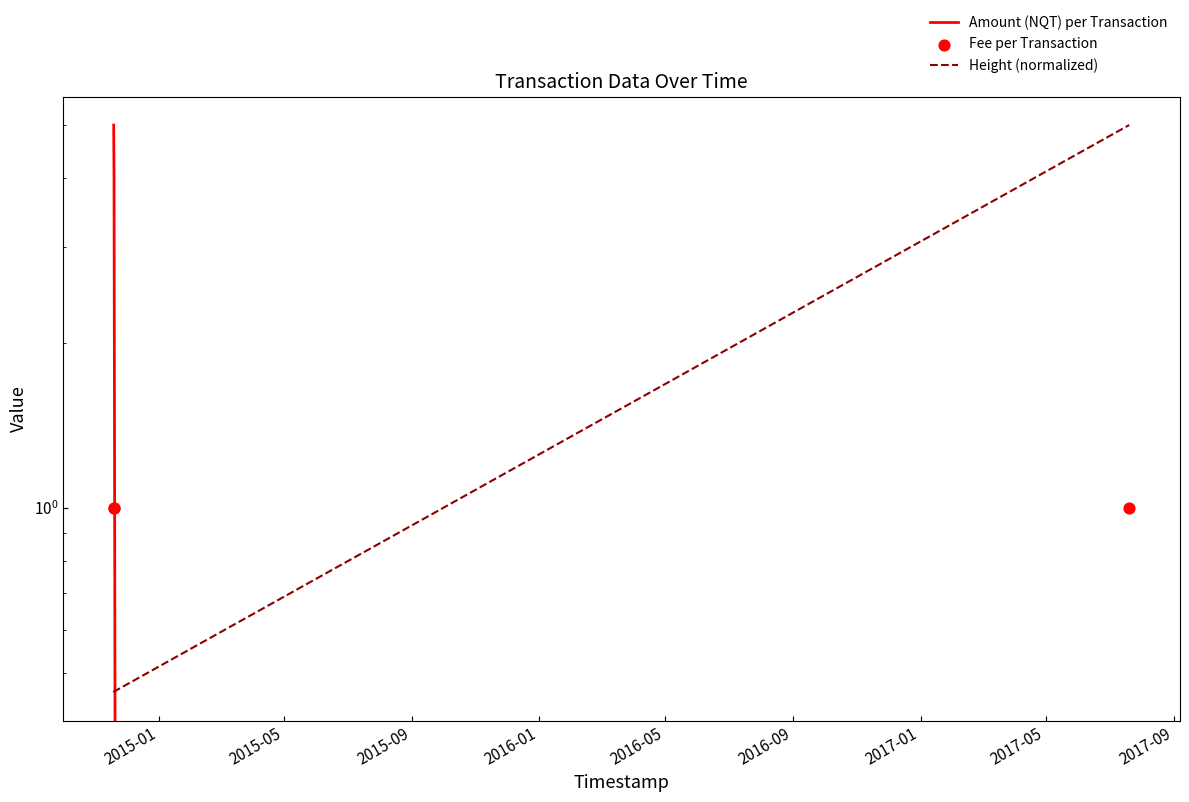

What is the total value across all series at 2015-01?

6.5